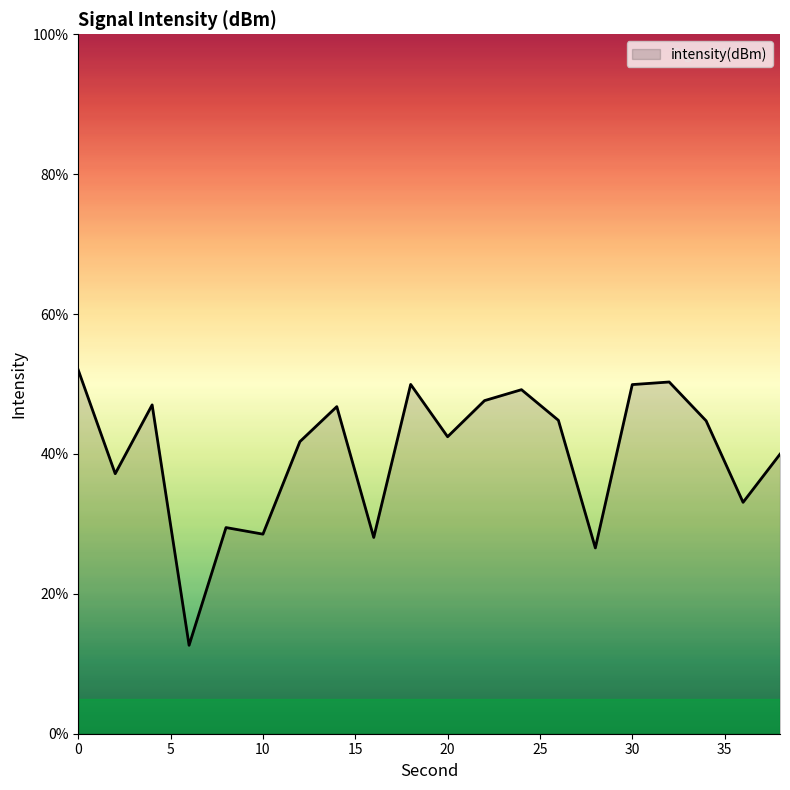

What is the smallest value displayed?

12.6